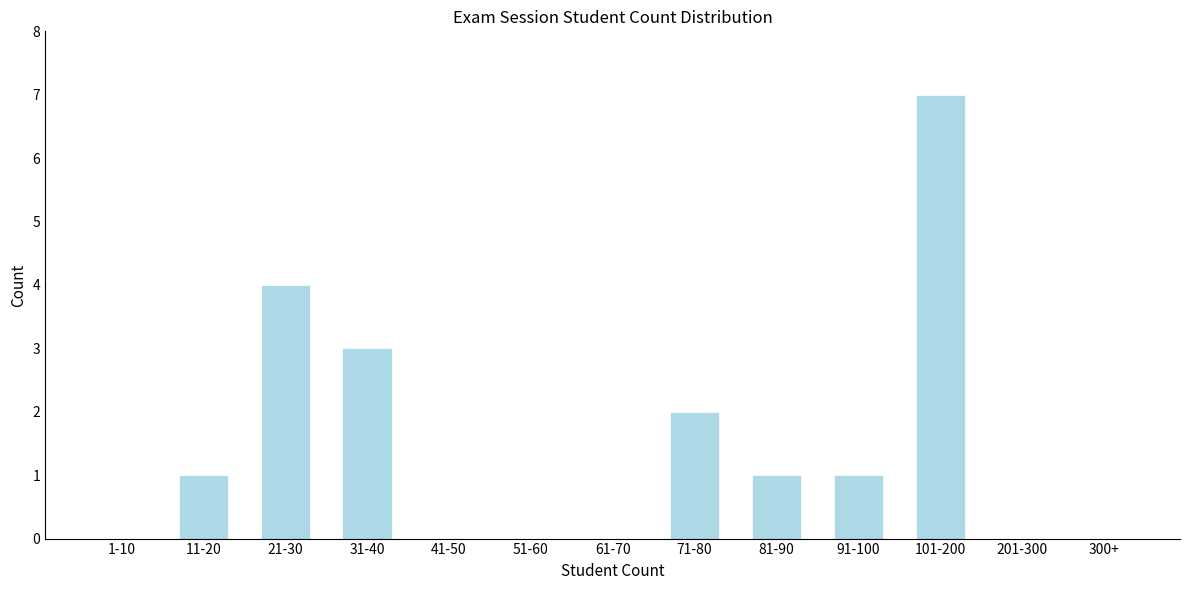

Reading right to left, list all the values displayed in this chart.

300+=0	201-300=0	101-200=7	91-100=1	81-90=1	71-80=2	61-70=0	51-60=0	41-50=0	31-40=3	21-30=4	11-20=1	1-10=0